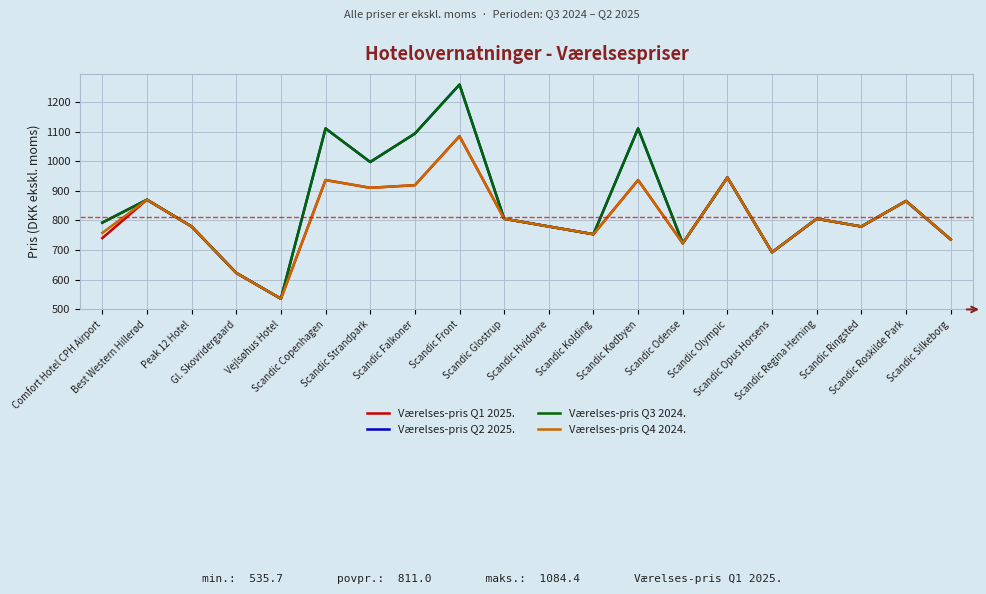

Does the chart display data point markers on the line(s)?

No